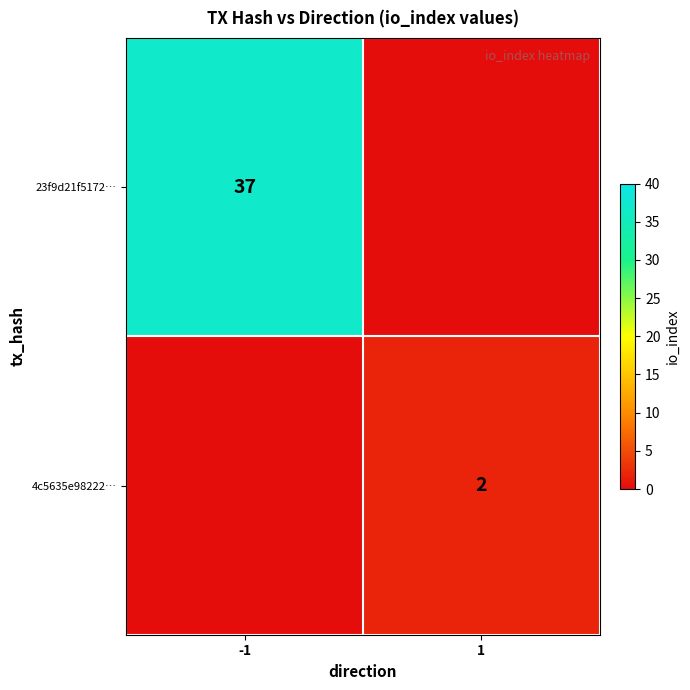

The value of 4c5635e98222… at 1 is 1. True or false?

False